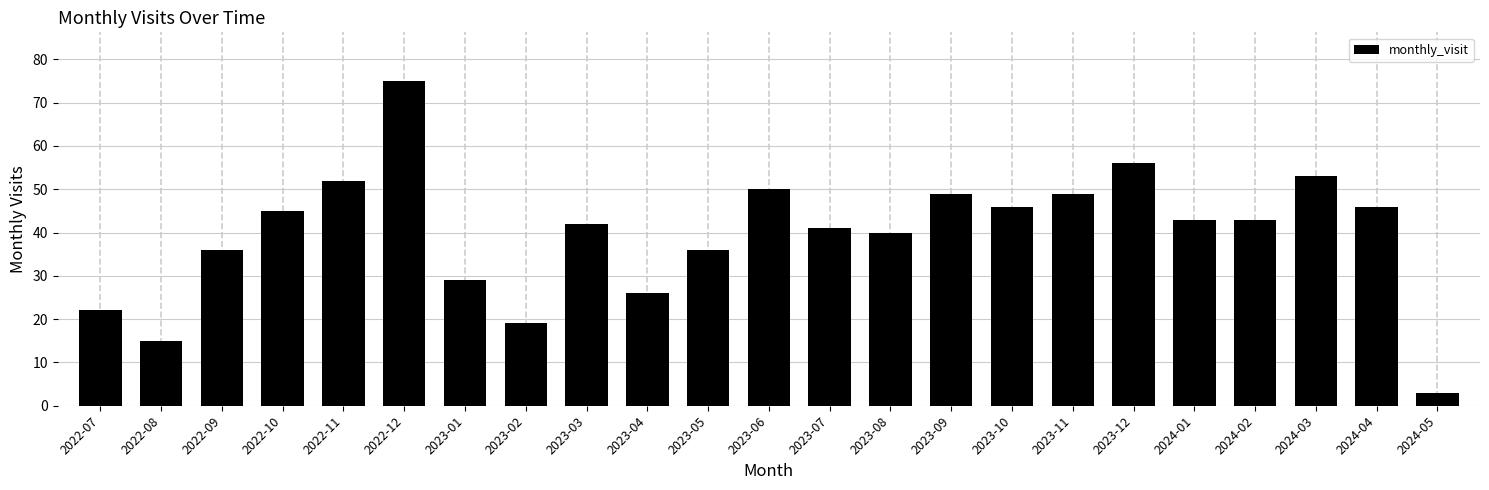

Reading left to right, transcribe all the data shown in this chart.

2022-07=22	2022-08=15	2022-09=36	2022-10=45	2022-11=52	2022-12=75	2023-01=29	2023-02=19	2023-03=42	2023-04=26	2023-05=36	2023-06=50	2023-07=41	2023-08=40	2023-09=49	2023-10=46	2023-11=49	2023-12=56	2024-01=43	2024-02=43	2024-03=53	2024-04=46	2024-05=3